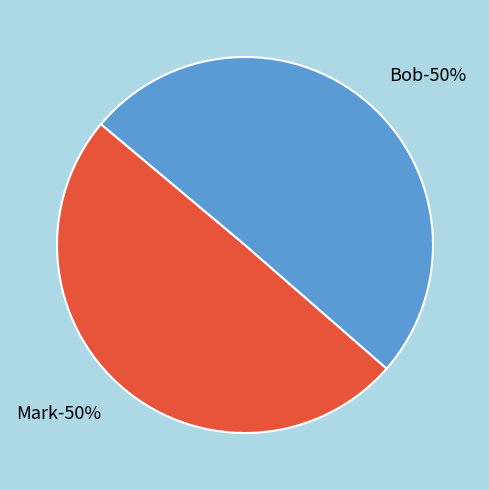

To the nearest percent, what is the average slice percentage?

50%